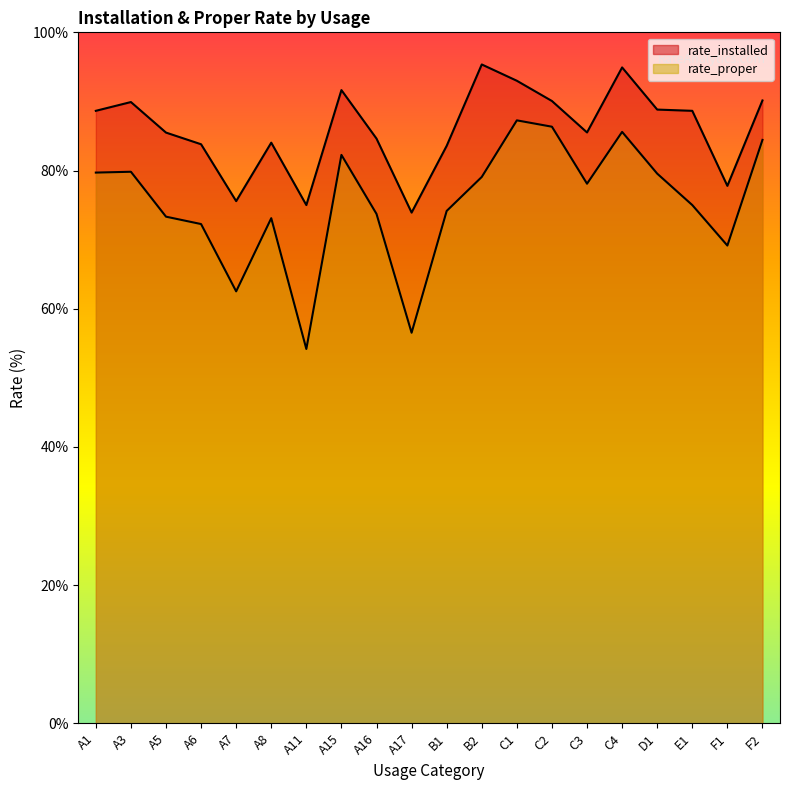

At A3, list the series in order from smallest to largest.

rate_proper, rate_installed